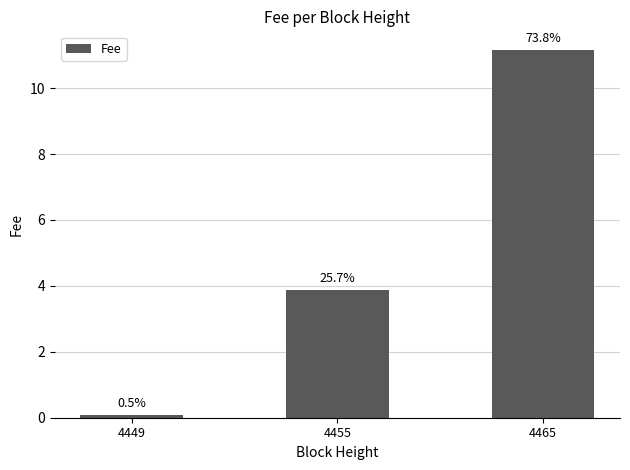

What is the smallest value displayed?

0.1